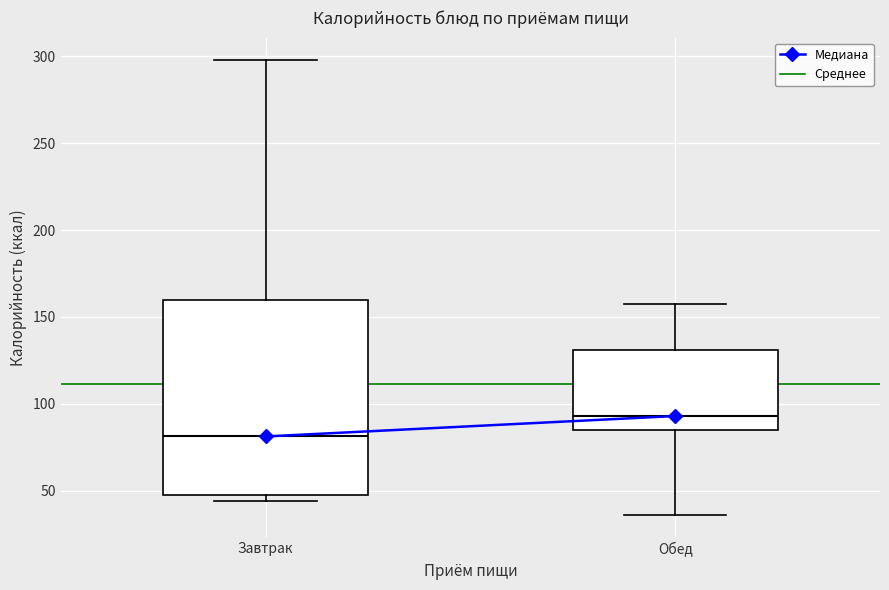

Reading left to right, read every box against the y-axis: the position of its median line, the range the box covers, and the ends of its whiskers. The values are not printed on the chart, so give them approximately, as read against the axis.

Завтрак: median 80, box 45 to 160, whiskers 45 (just below the box's lower edge) to 300
Обед: median 95, box 85 to 130, whiskers 35 to 160